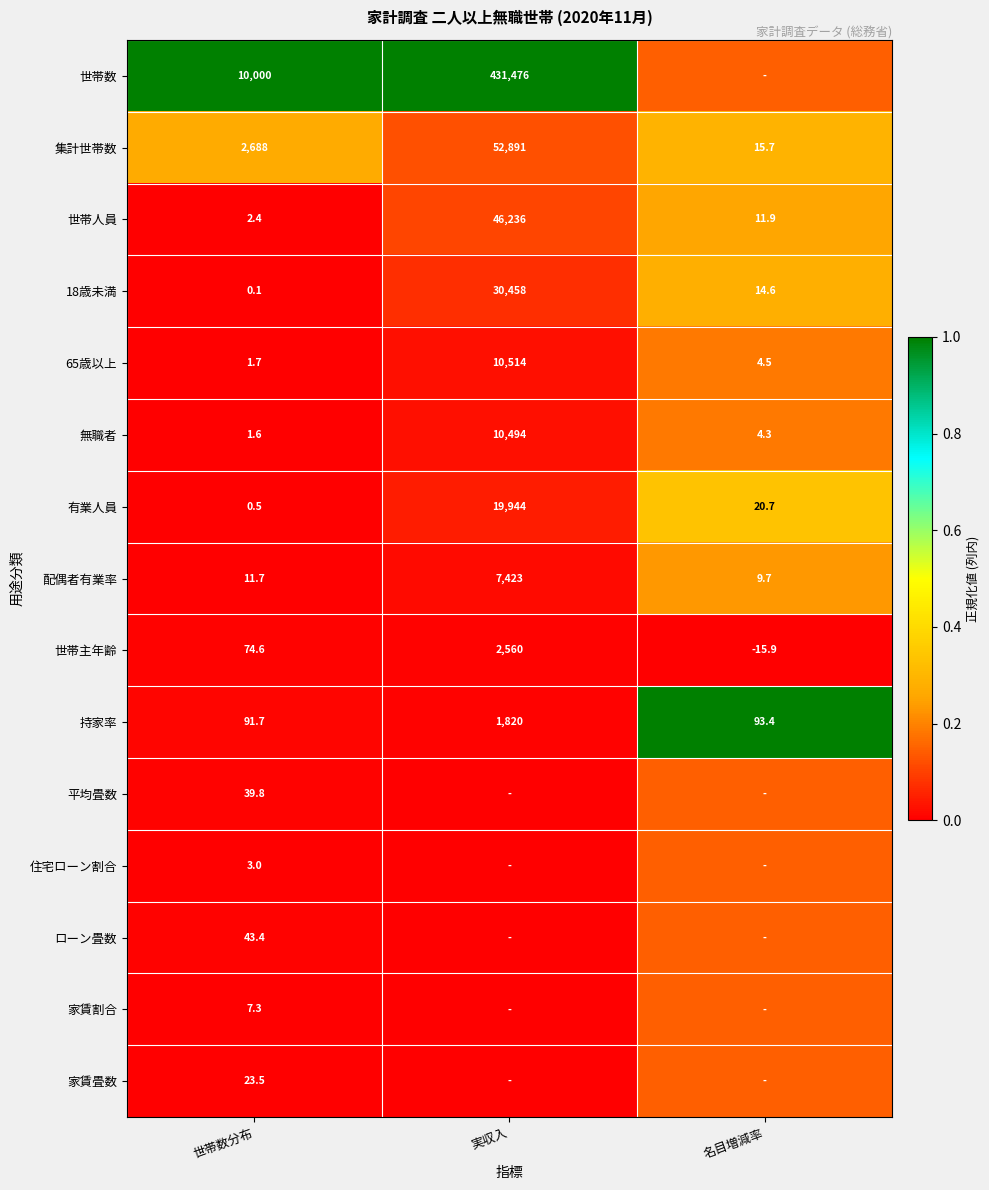

Is the value of 無職者 at 世帯数分布 greater than the value of 有業人員 at 名目増減率?

No